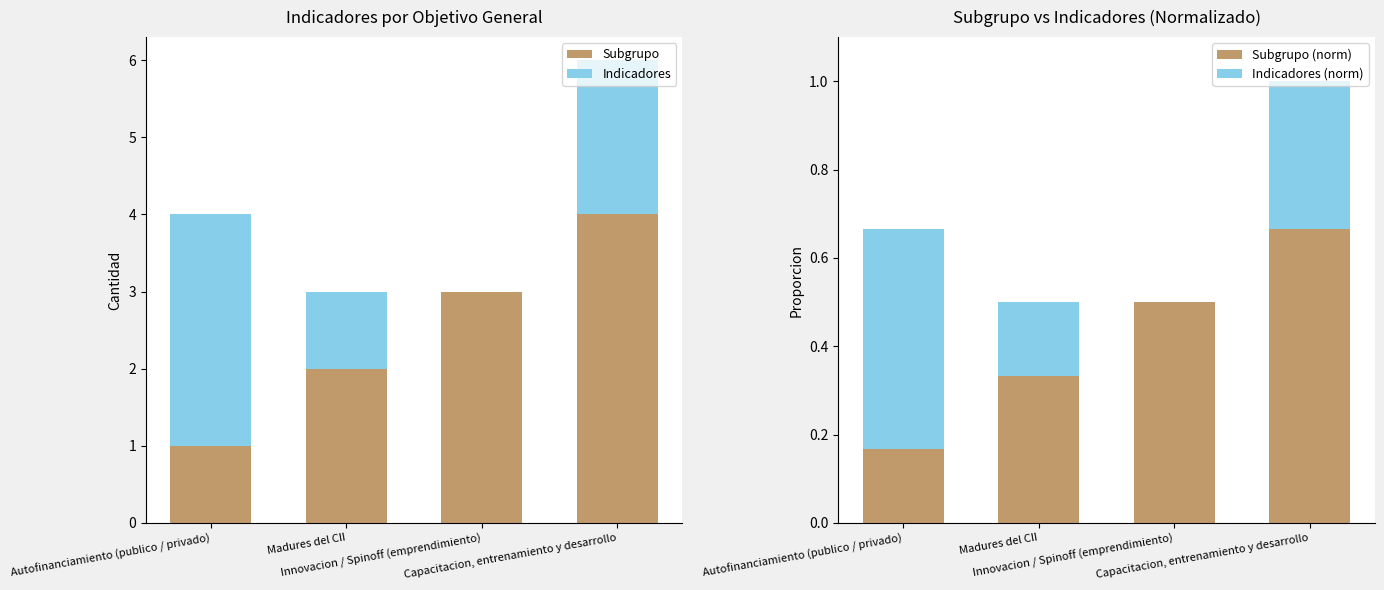

What is the label of the 3rd bar from the right?

Madures del CII